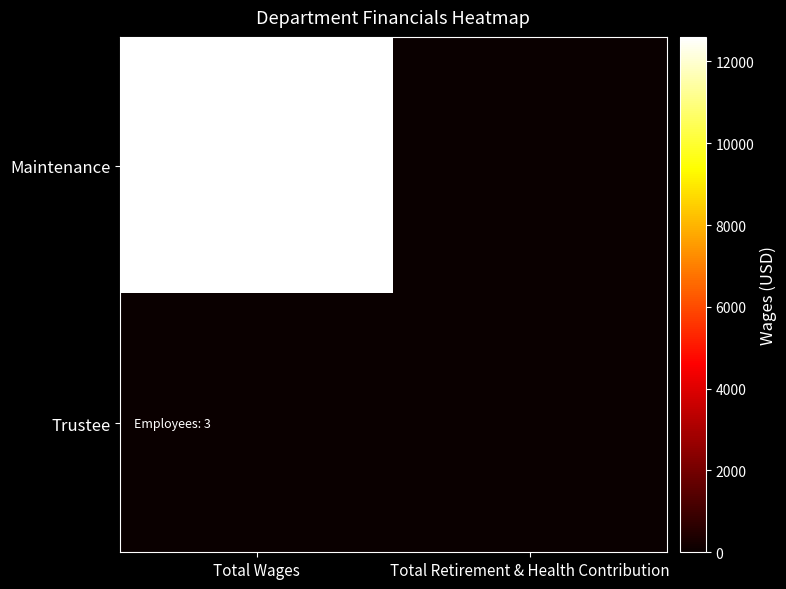

Count the number of categories in the chart.

2